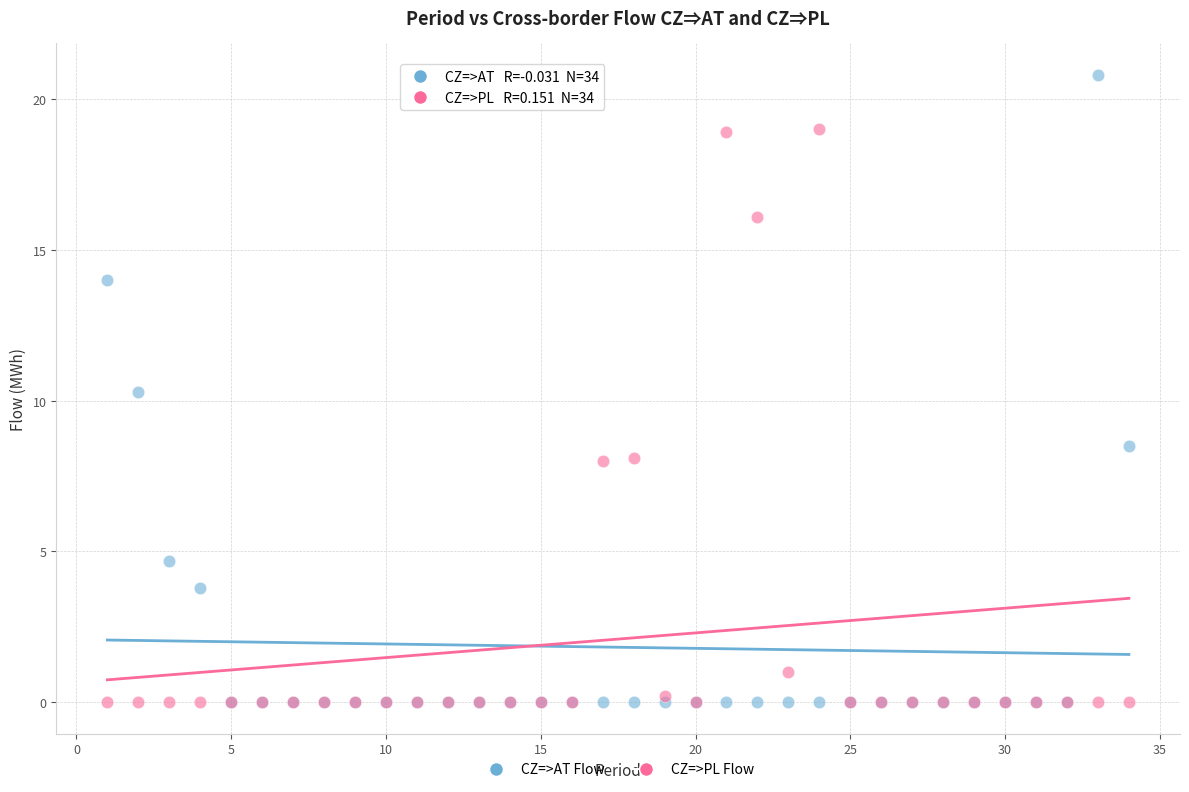

Across all series, what Y value is closest to 10?

10.3